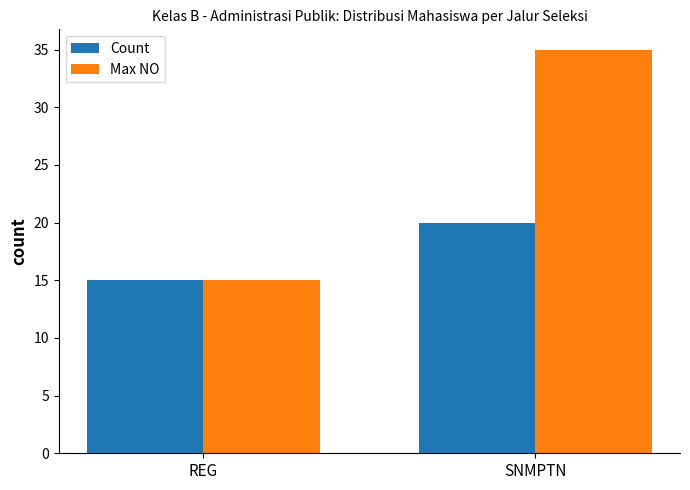

What is the approximate value of Max NO at SNMPTN, to the nearest 10?

40